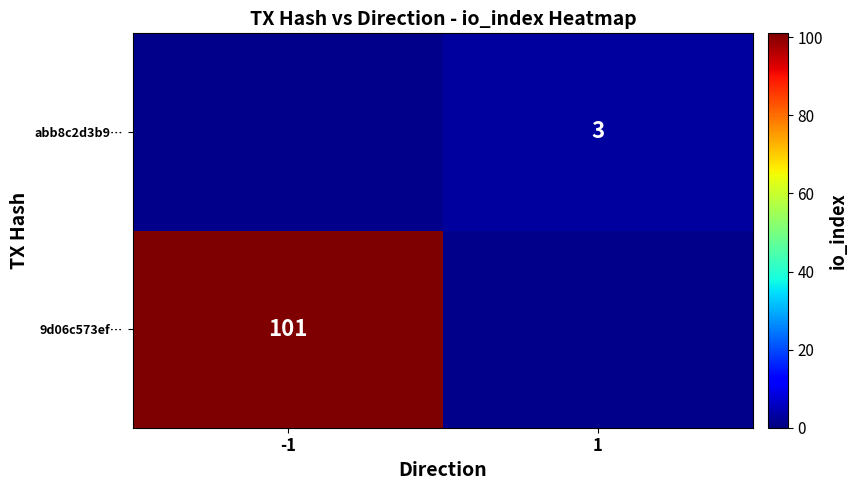

The value of abb8c2d3b9… at 1 is 3. True or false?

True